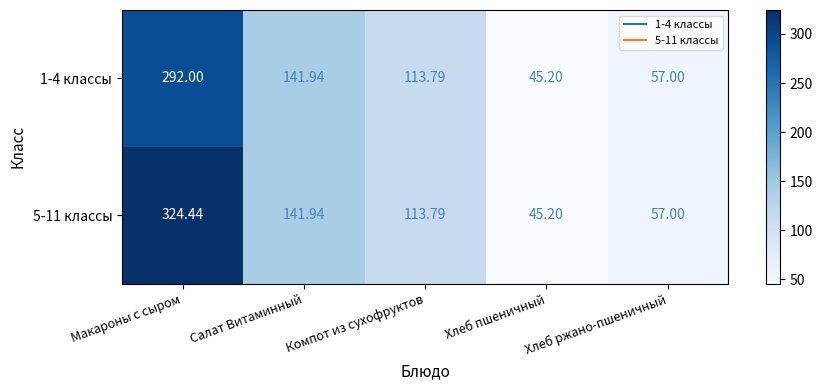

Where does the 5-11 классы series first go above 113?

Макароны с сыром